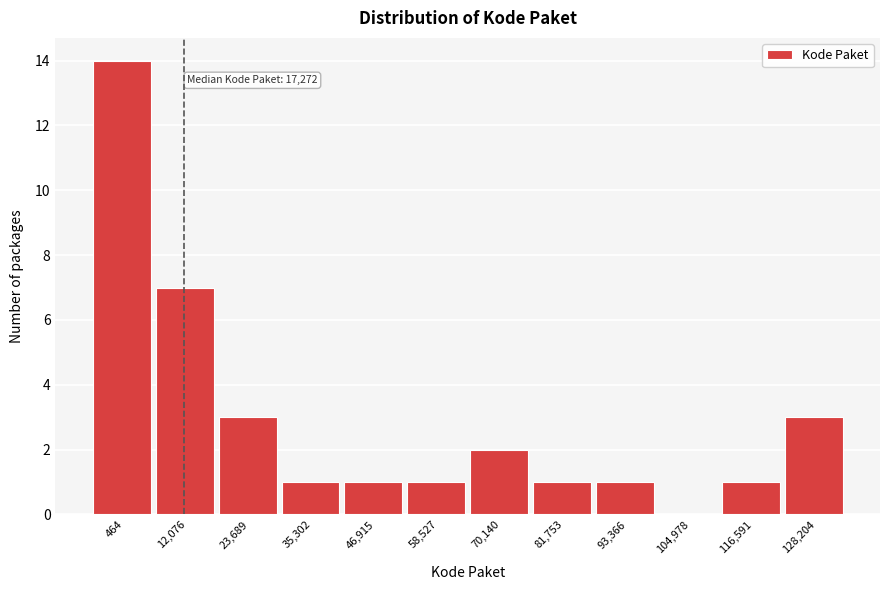

Reading left to right, list all the values displayed in this chart.

464=14	12,076=7	23,689=3	35,302=1	46,915=1	58,527=1	70,140=2	81,753=1	93,366=1	104,978=0	116,591=1	128,204=3